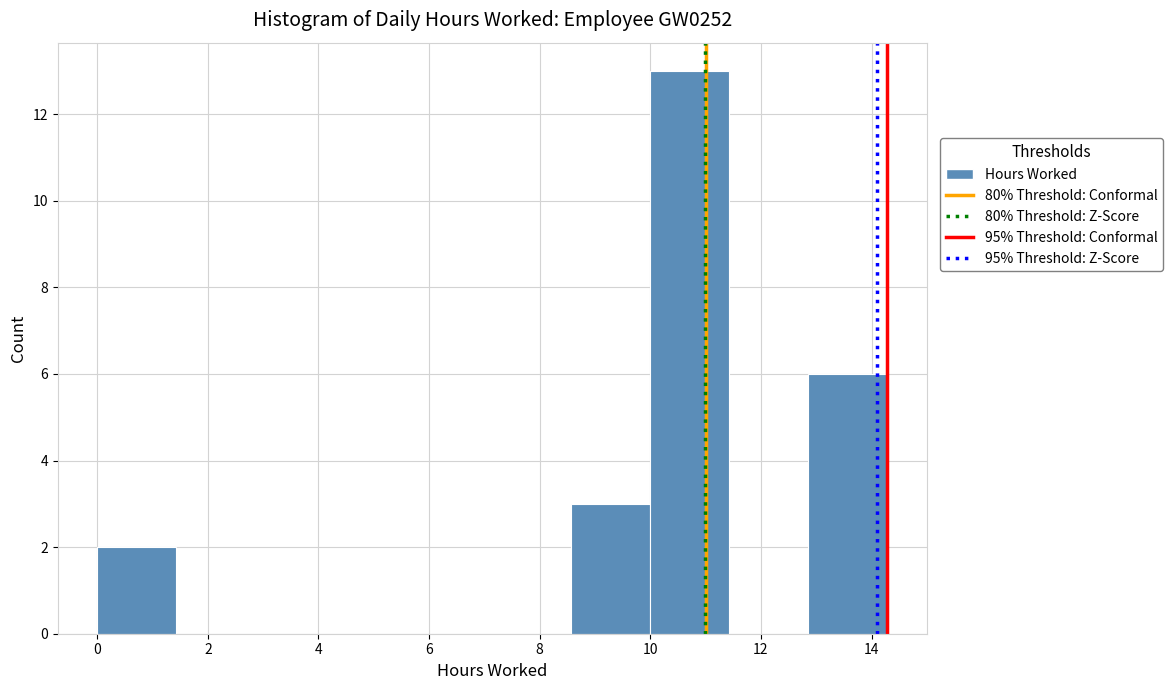

Reading left to right, transcribe this chart: for each bar, give the range it covers on the x-axis and its height. Neither the bar edges nor the heights are printed on the chart, so give them approximately, as read against the axes.

0.0 to 1.4: 2
1.4 to 2.8: 0
2.8 to 4.2: 0
4.2 to 5.8: 0
5.8 to 7.2: 0
7.2 to 8.6: 0
8.6 to 10.0: 3
10.0 to 11.4: 13
11.4 to 12.8: 0
12.8 to 14.2: 6